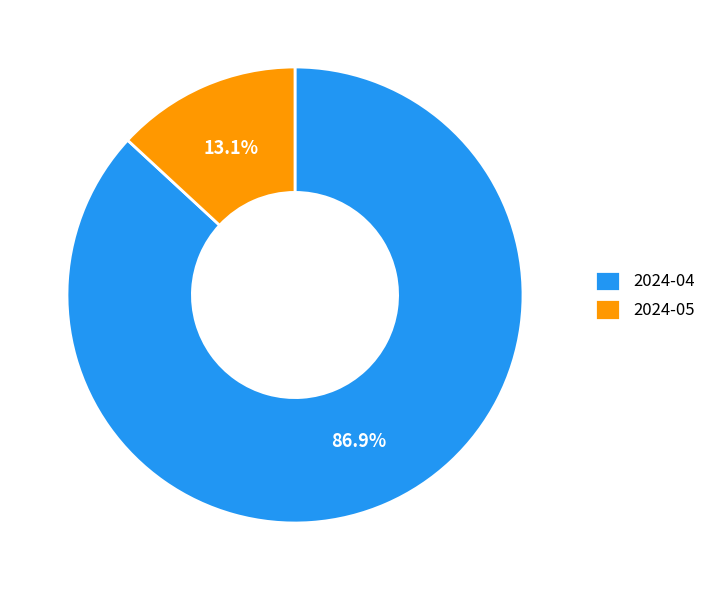

Does 2024-05 represent more than half of the total?

No